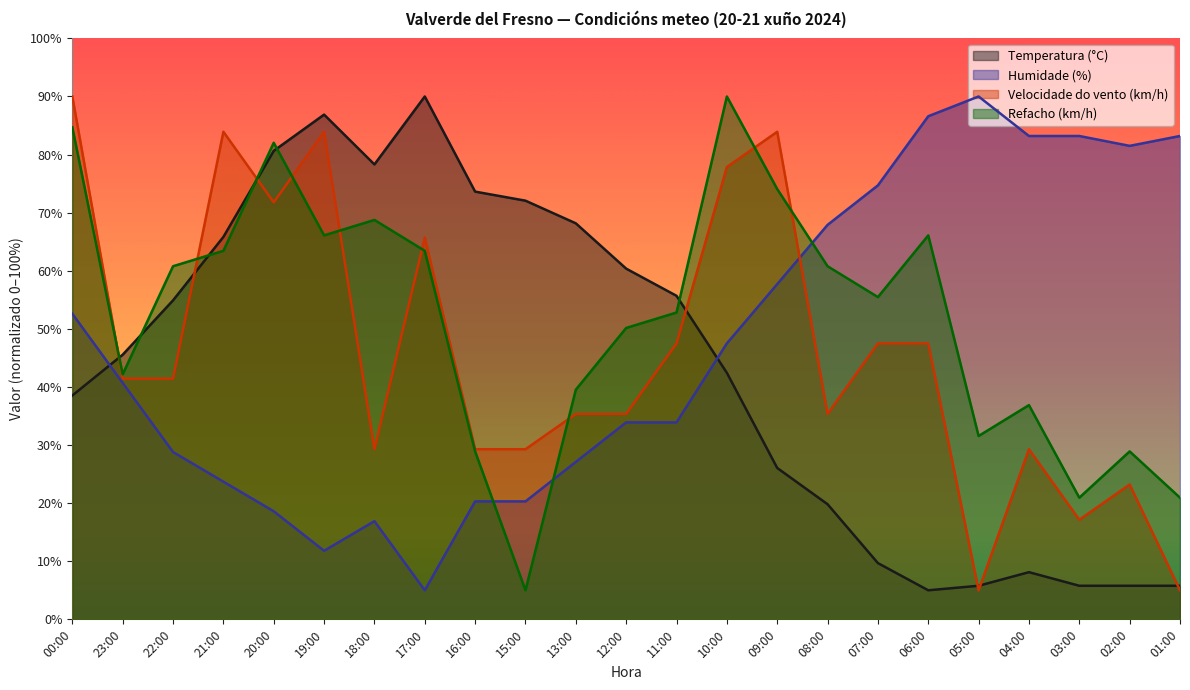

What value does the Humidade (%) series have at 17:00?

5.0